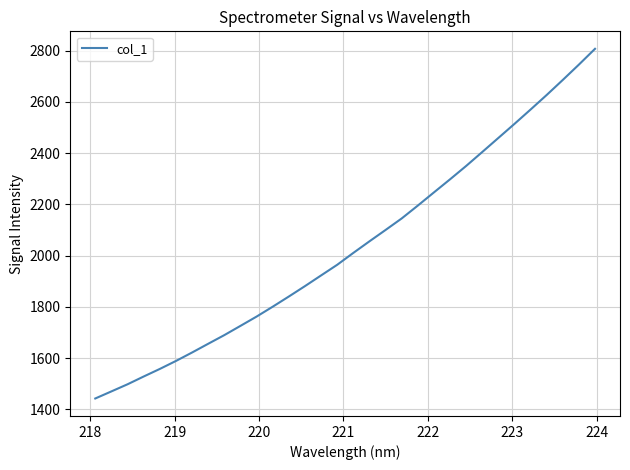

What is the minimum value shown in the chart?

1442.3